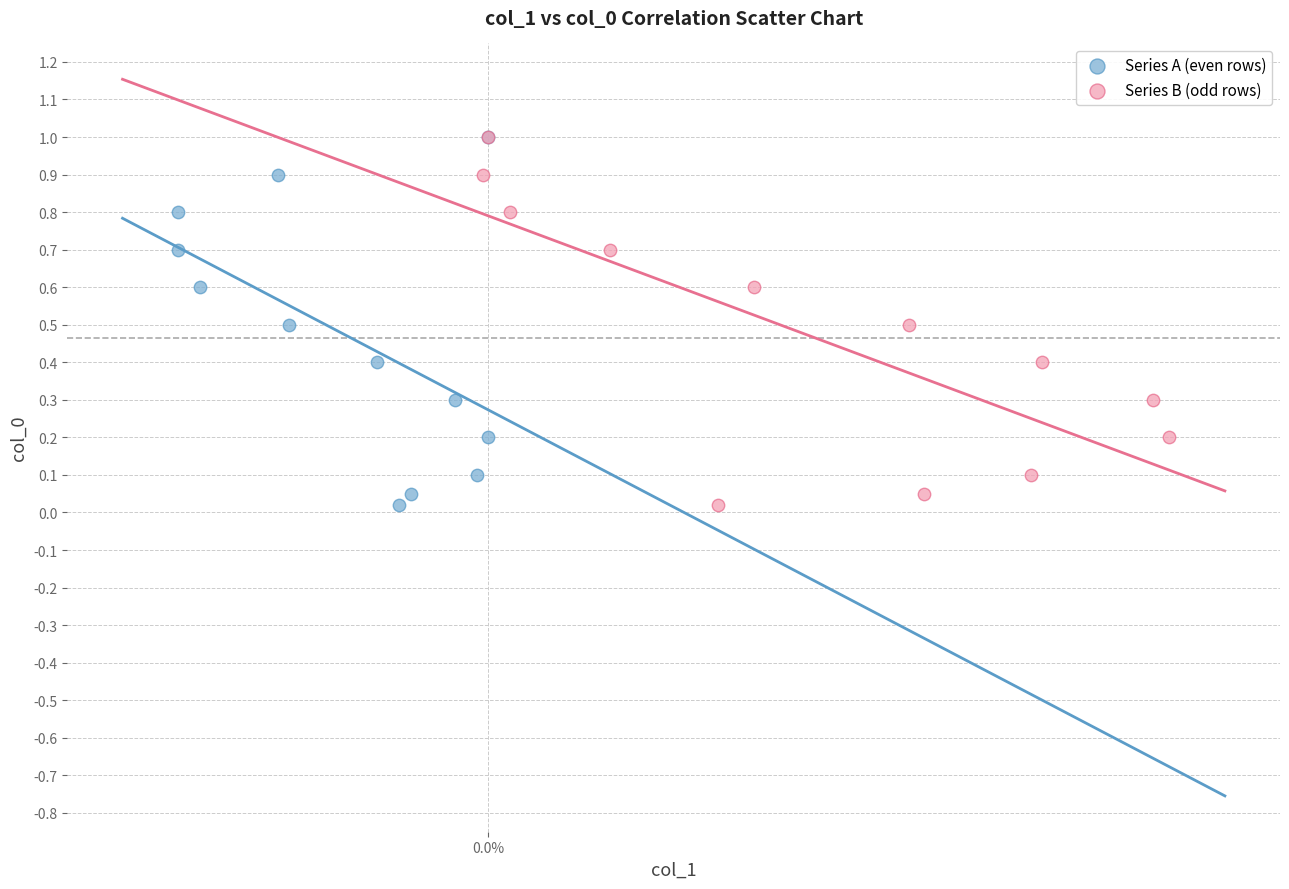

What are all the series names shown in the legend?

Series A (even rows), Series B (odd rows)